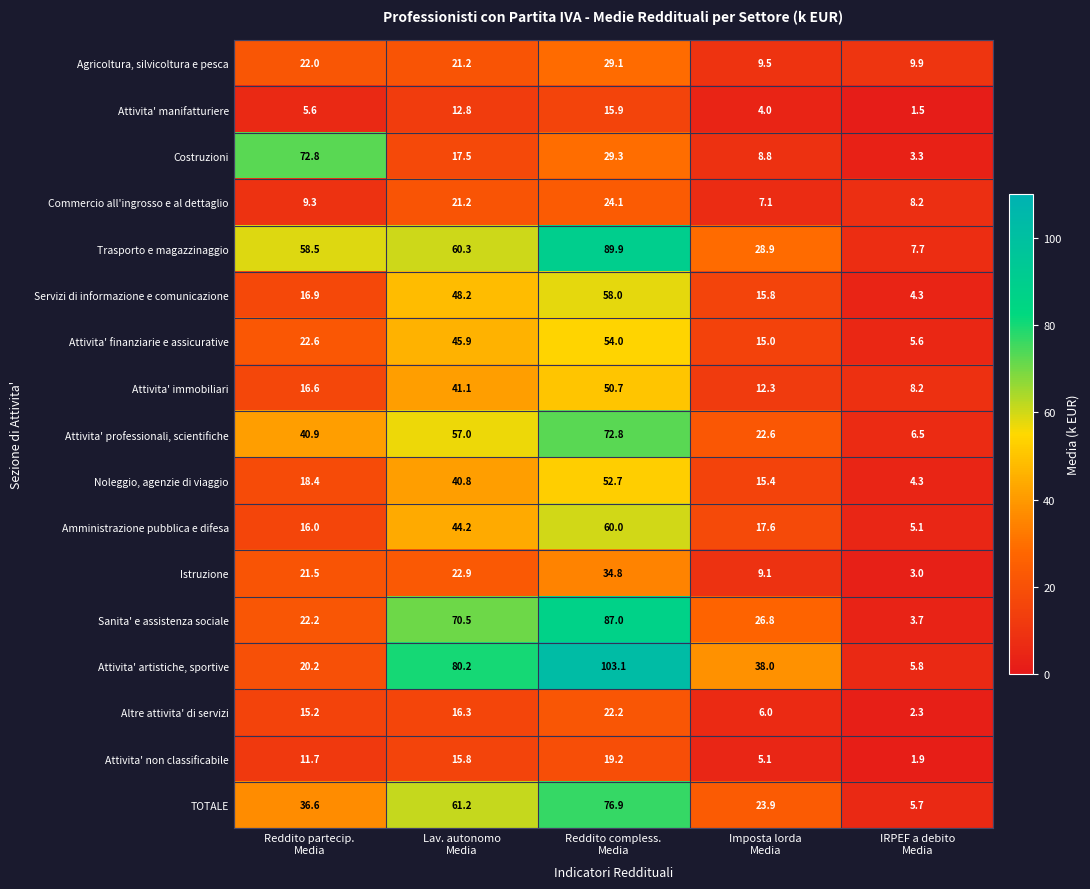

What is the average value of the TOTALE series?

40.9